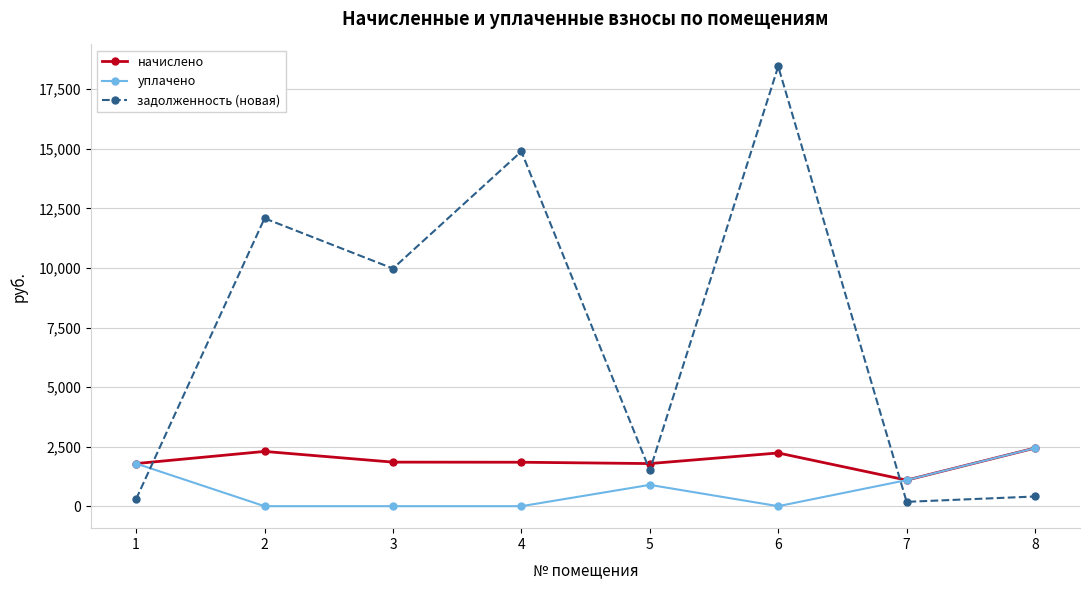

What is the highest value of the задолженность (новая) series?

18458.5